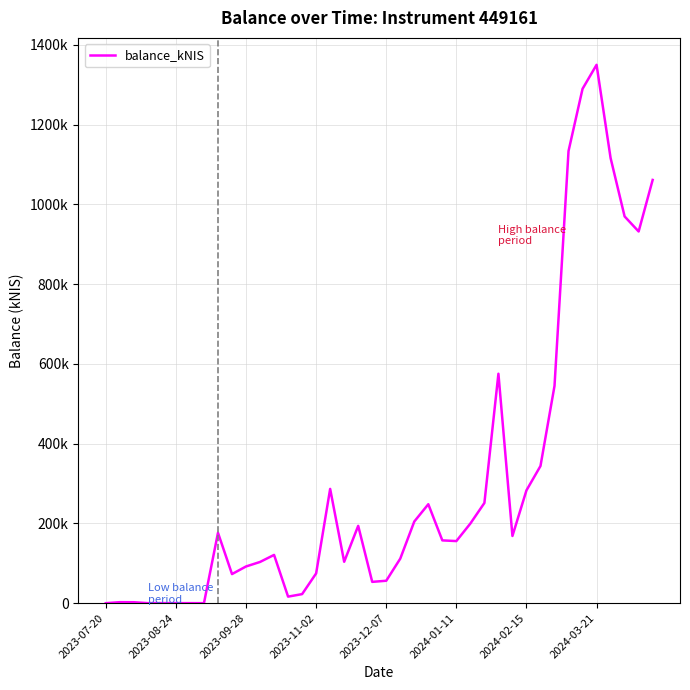

Does the chart display data point markers on the line(s)?

No